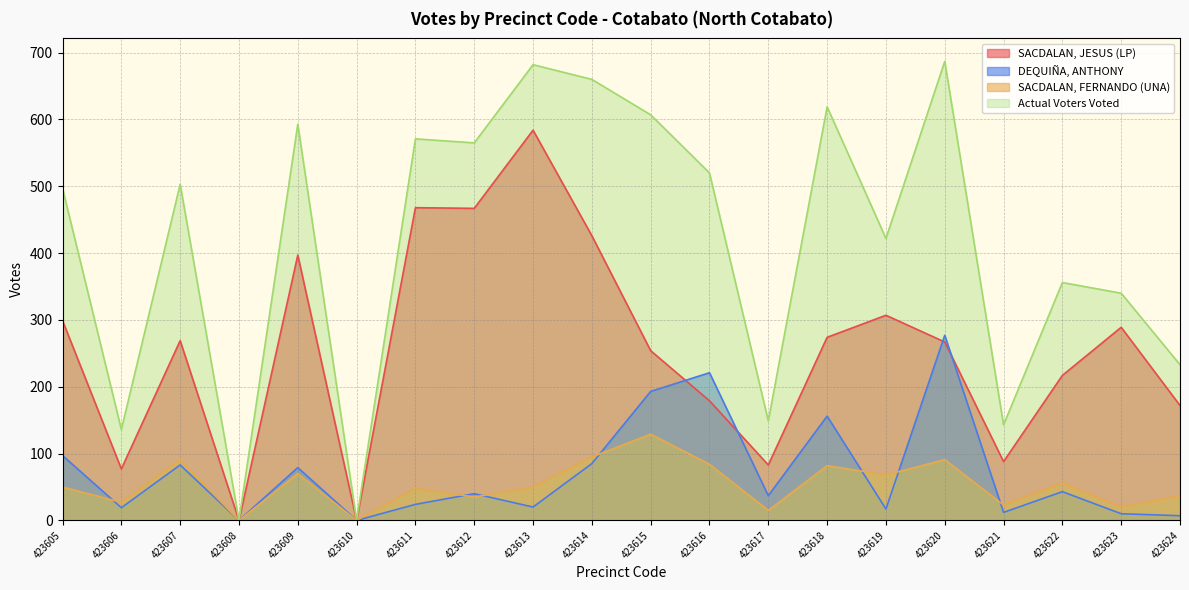

What is the value of the Actual Voters Voted point at the 9th from the left?

682